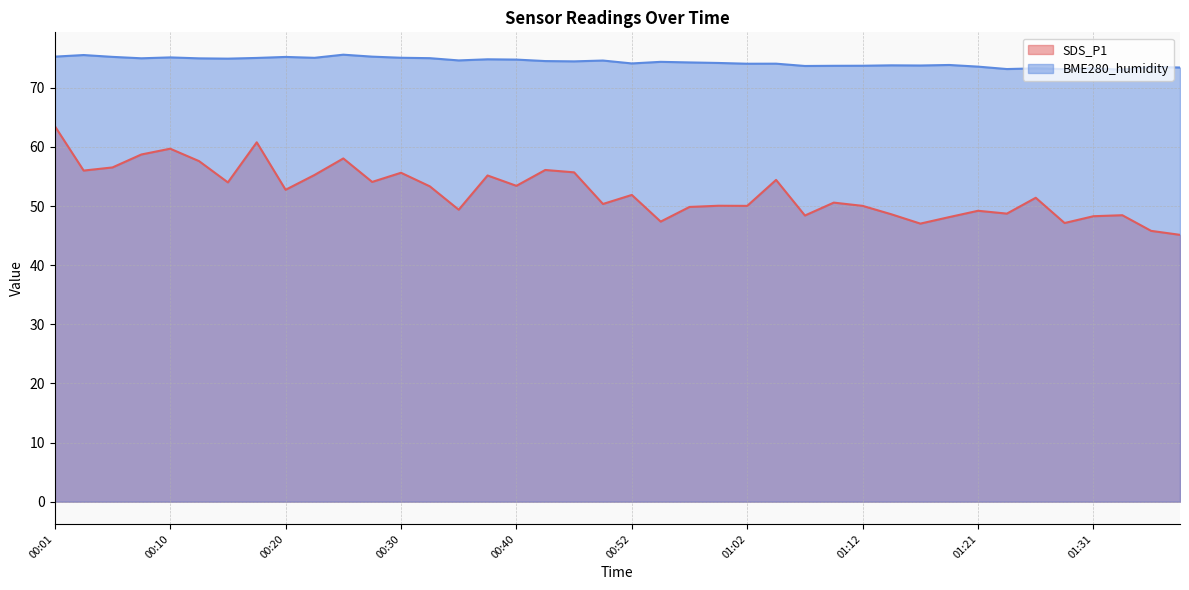

Reading right to left, extract all data points from this chart.

SDS_P1: 45.1	45.8	48.5	48.3	47.1	51.4	48.7	49.2	48.1	47.0	48.6	50.0	50.6	48.4	54.4	50.0	50.0	49.9	47.4	51.9	50.4	55.7	56.1	53.4	55.2	49.4	53.3	55.6	54.1	58.0	55.2	52.8	60.8	54.0	57.6	59.7	58.7	56.5	56.0	63.5
BME280_humidity: 73.4	73.5	73.1	73.3	73.2	73.3	73.2	73.6	73.9	73.8	73.8	73.7	73.7	73.7	74.1	74.1	74.2	74.3	74.4	74.1	74.6	74.5	74.5	74.8	74.8	74.6	75.0	75.1	75.3	75.6	75.1	75.2	75.0	74.9	75.0	75.1	75.0	75.2	75.5	75.3